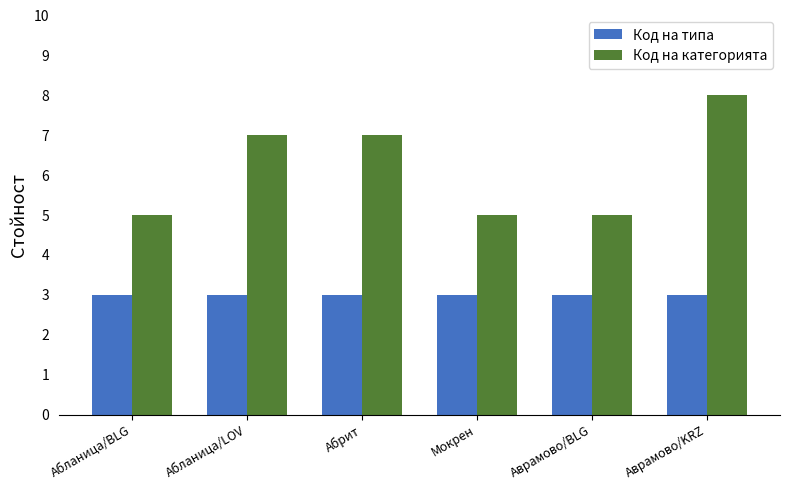

What is the lowest value of the Код на категорията series?

5